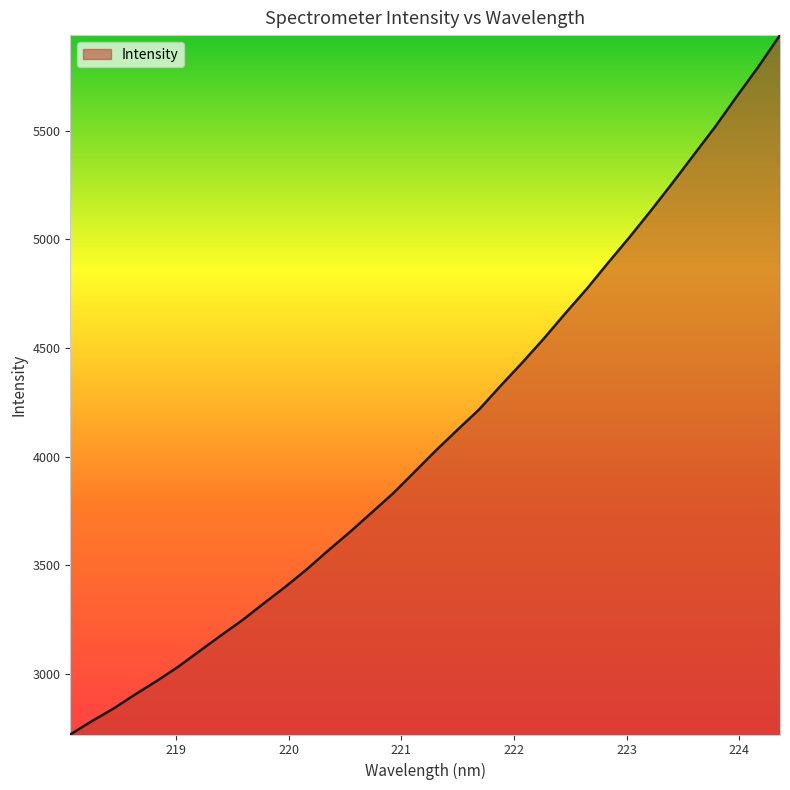

What is the minimum value shown in the chart?

2720.8